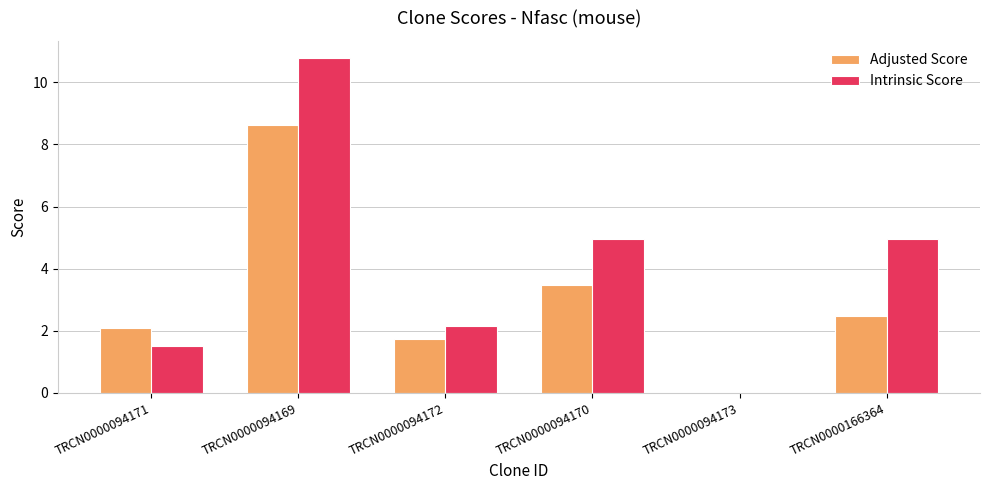

What is the maximum value shown in the chart?

10.8